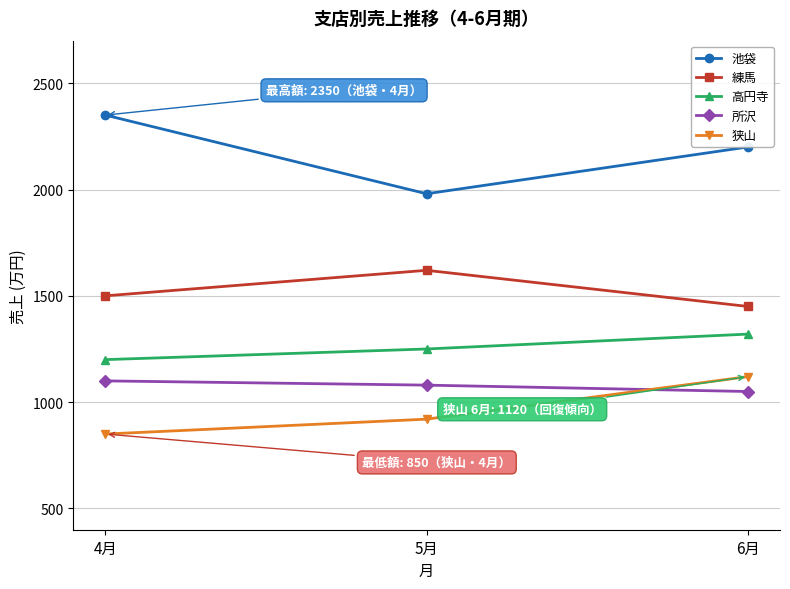

Read the 所沢 value at 4月, to the nearest 10.

1100